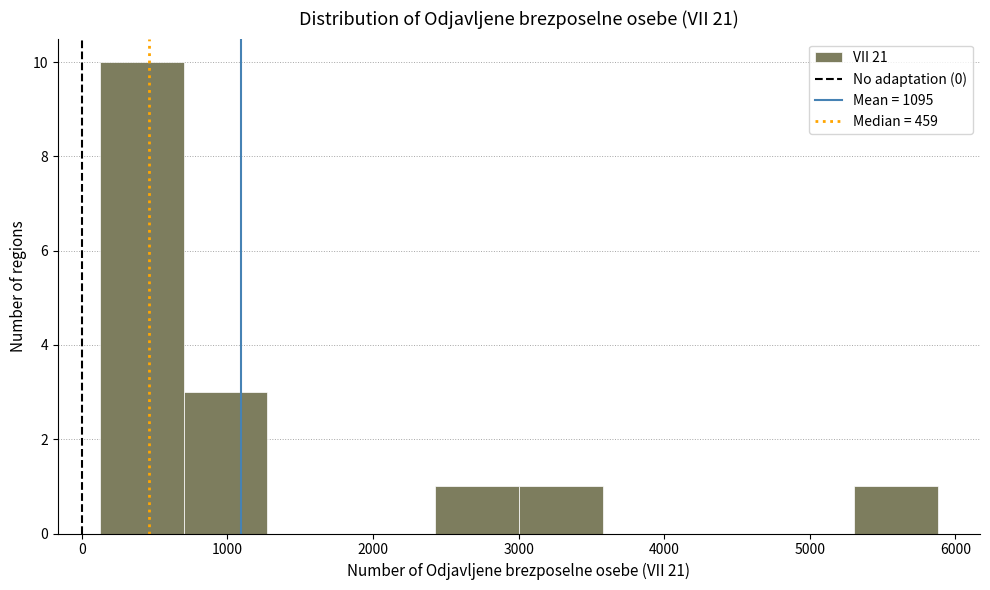

How tall is the bar that spans 3000 to 3600 on the x-axis? Neither the bar edges nor the heights are printed on the chart, so give them approximately, as read against the axes.

1